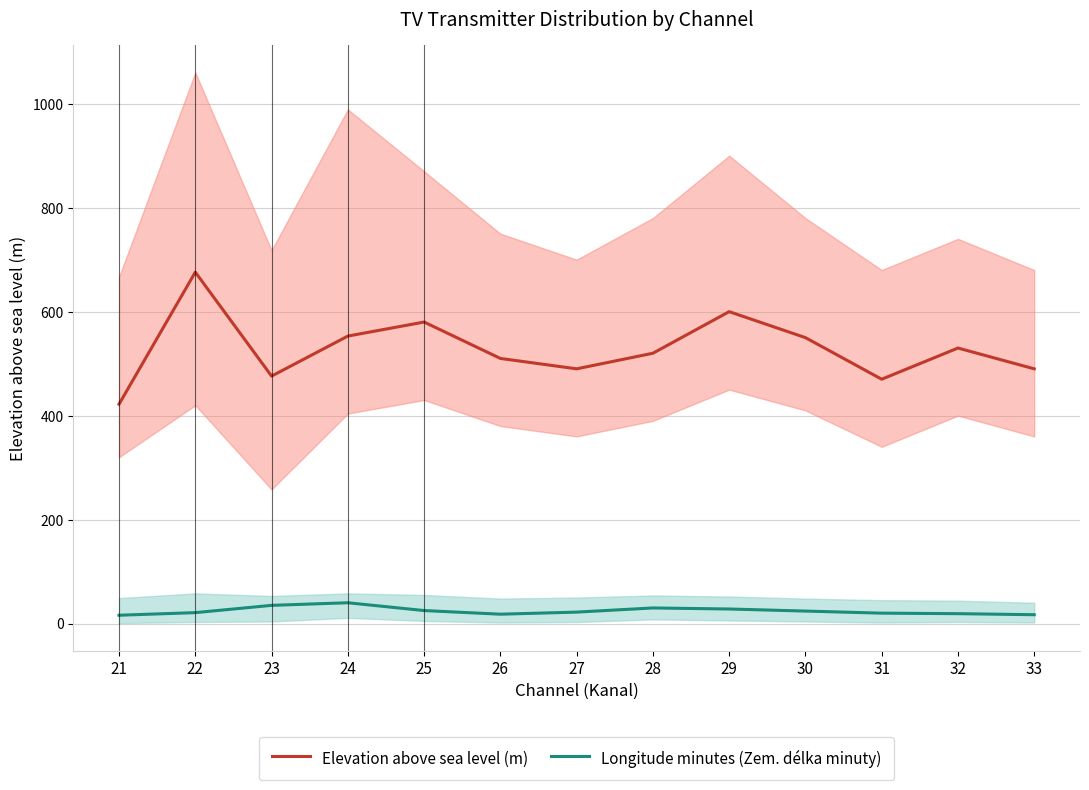

How many lines are shown in the chart?

2